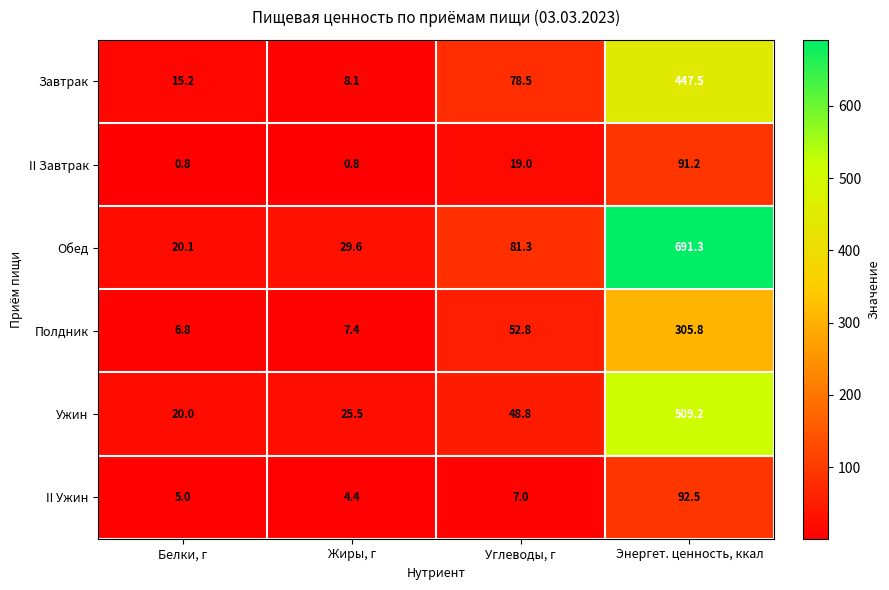

Rank the categories by Полдник value from highest to lowest.

Энергет. ценность, ккал, Углеводы, г, Жиры, г, Белки, г